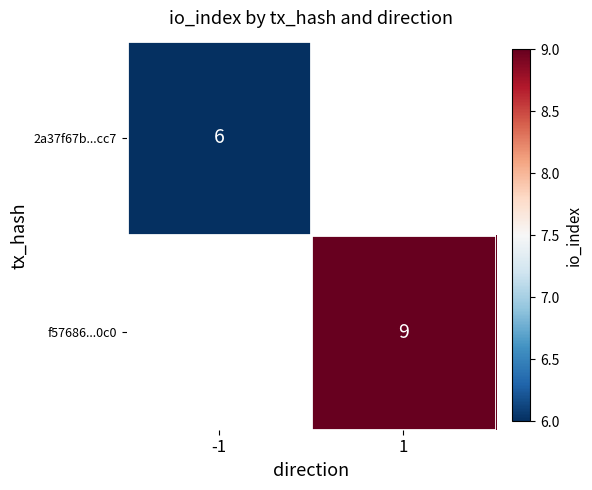

What is the maximum value shown in the chart?

9.0